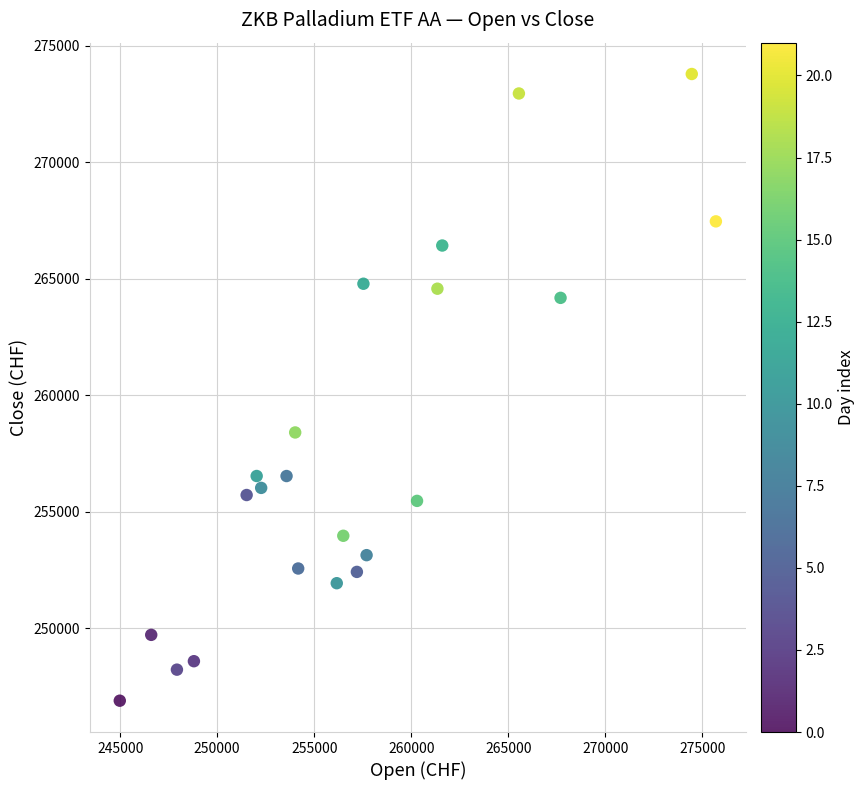

What Y value in the scatter plot is closest to 260332?

258396